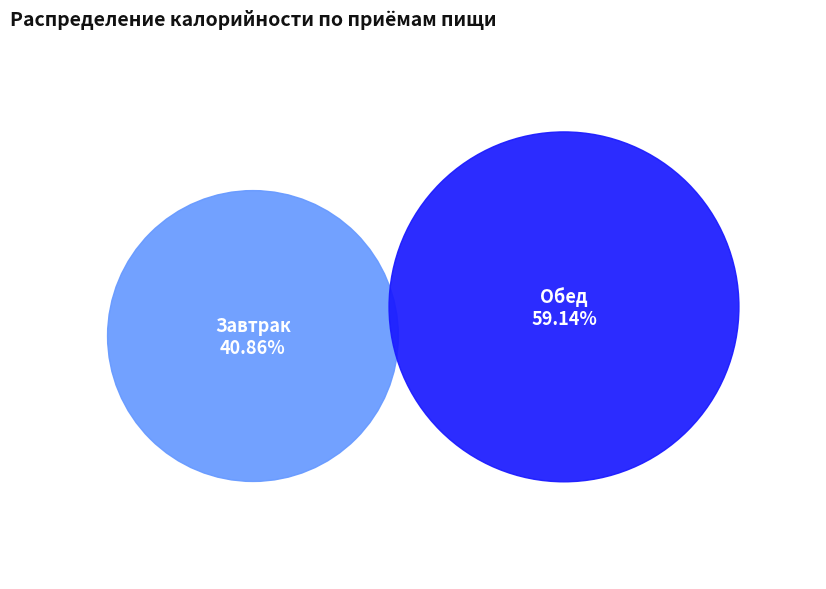

Is it true that Завтрак is 28% of the pie?

False